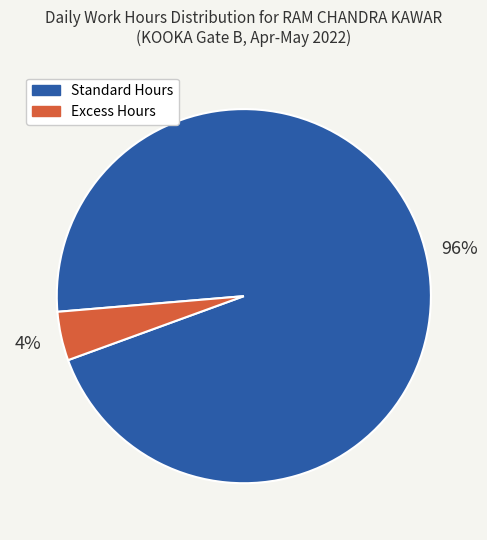

To the nearest percent, what is the average slice percentage?

50%